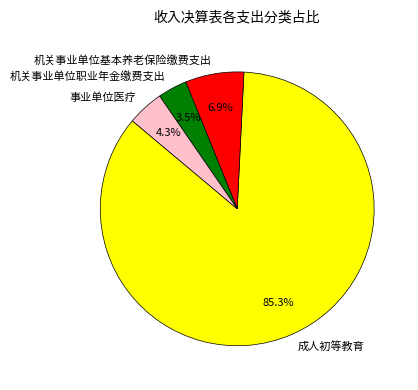

Approximately how many times larger is the value at 事业单位医疗 compared to 成人初等教育?

0.1